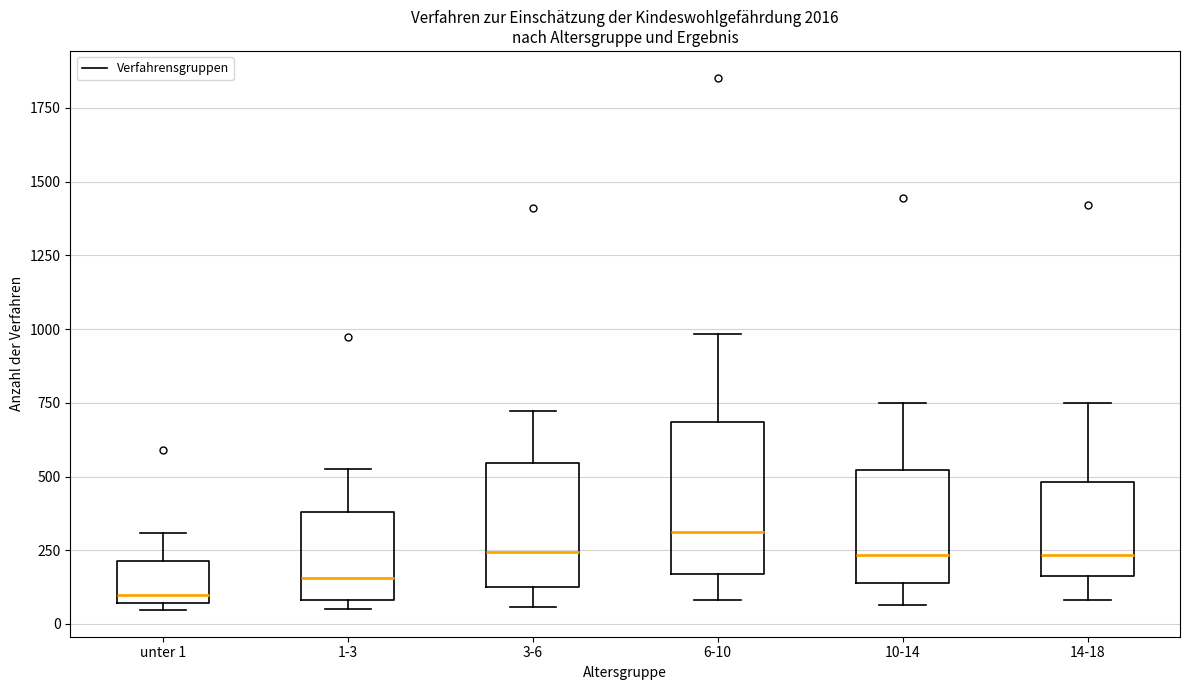

Reading left to right, transcribe this box plot: for each box, give where its median line is, the range the box spans, and where its two whiskers end, as read against the y-axis. The values are not printed on the chart, so give them approximately, as read against the axis.

unter 1: median 100, box 50 to 200, whiskers 50 (just below the box's lower edge) to 300
1-3: median 150, box 100 to 400, whiskers 50 to 500
3-6: median 250, box 100 to 550, whiskers 50 to 700
6-10: median 300, box 150 to 700, whiskers 100 to 1000
10-14: median 250, box 150 to 500, whiskers 50 to 750
14-18: median 250, box 150 to 500, whiskers 100 to 750